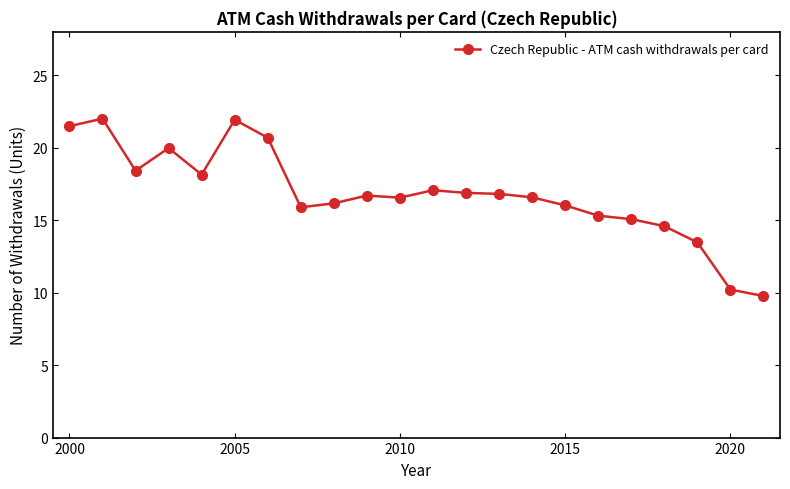

What is the maximum value shown in the chart?

22.0